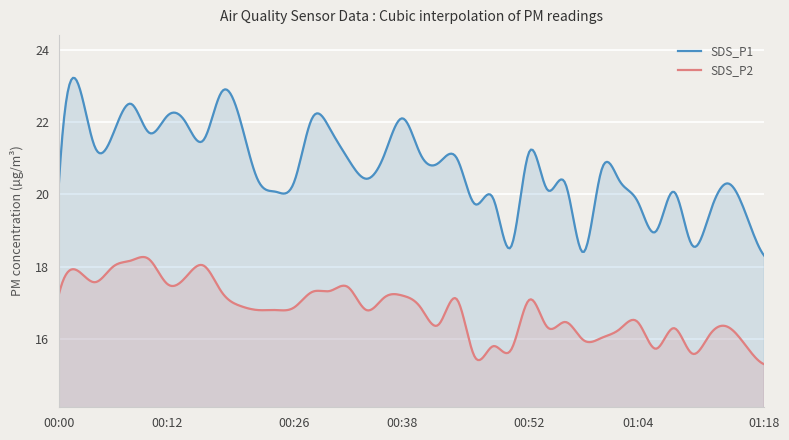

What is the value of the SDS_P2 point at the 26th from the left?

15.7